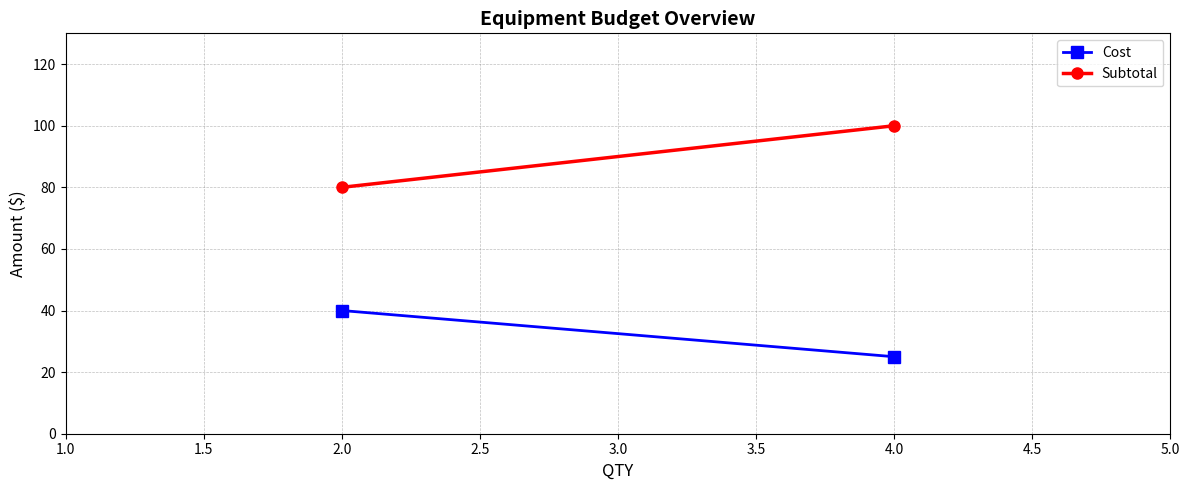

Reading left to right, what are all the values shown in this chart?

Cost: 40	25
Subtotal: 80	100